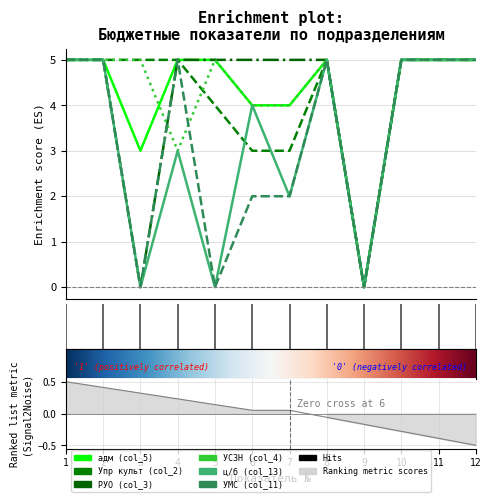

List the series in order of their peak value, highest first.

адм (col_5), Упр культ (col_2), РУО (col_3), УСЗН (col_4), ц/б (col_13), УМС (col_11)